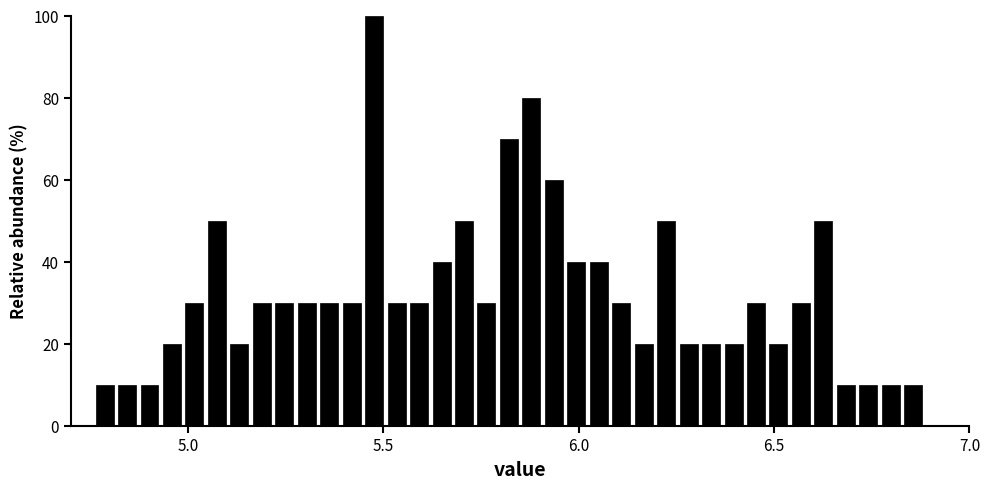

Around what value on the x-axis is the tallest bar? Give the approximate position of its centre, as read against the axis.

5.50